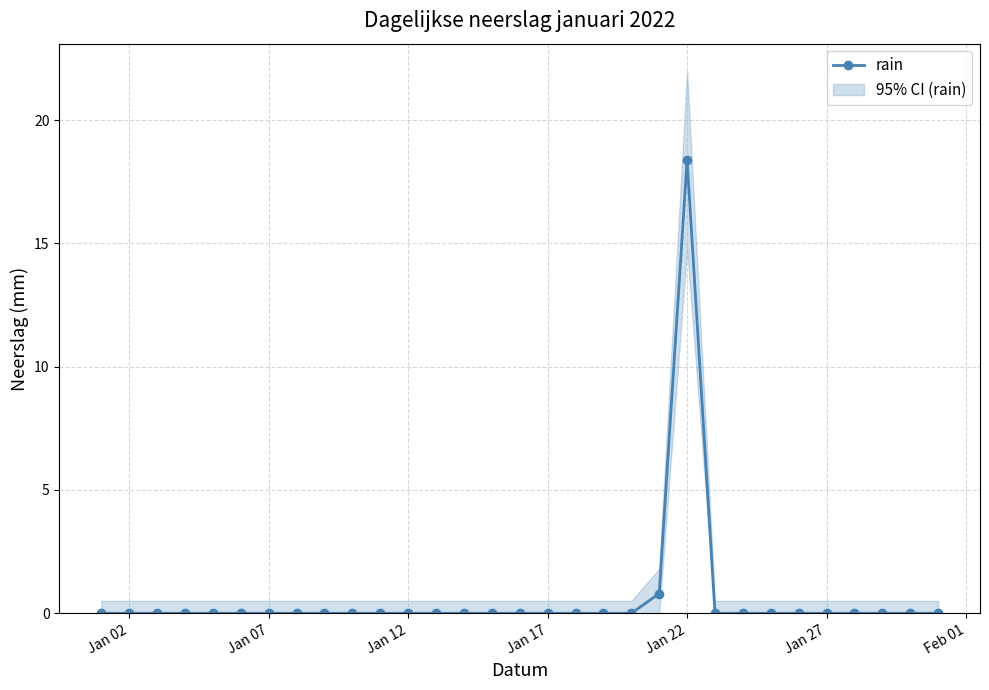

What is the sum of all values?

19.2